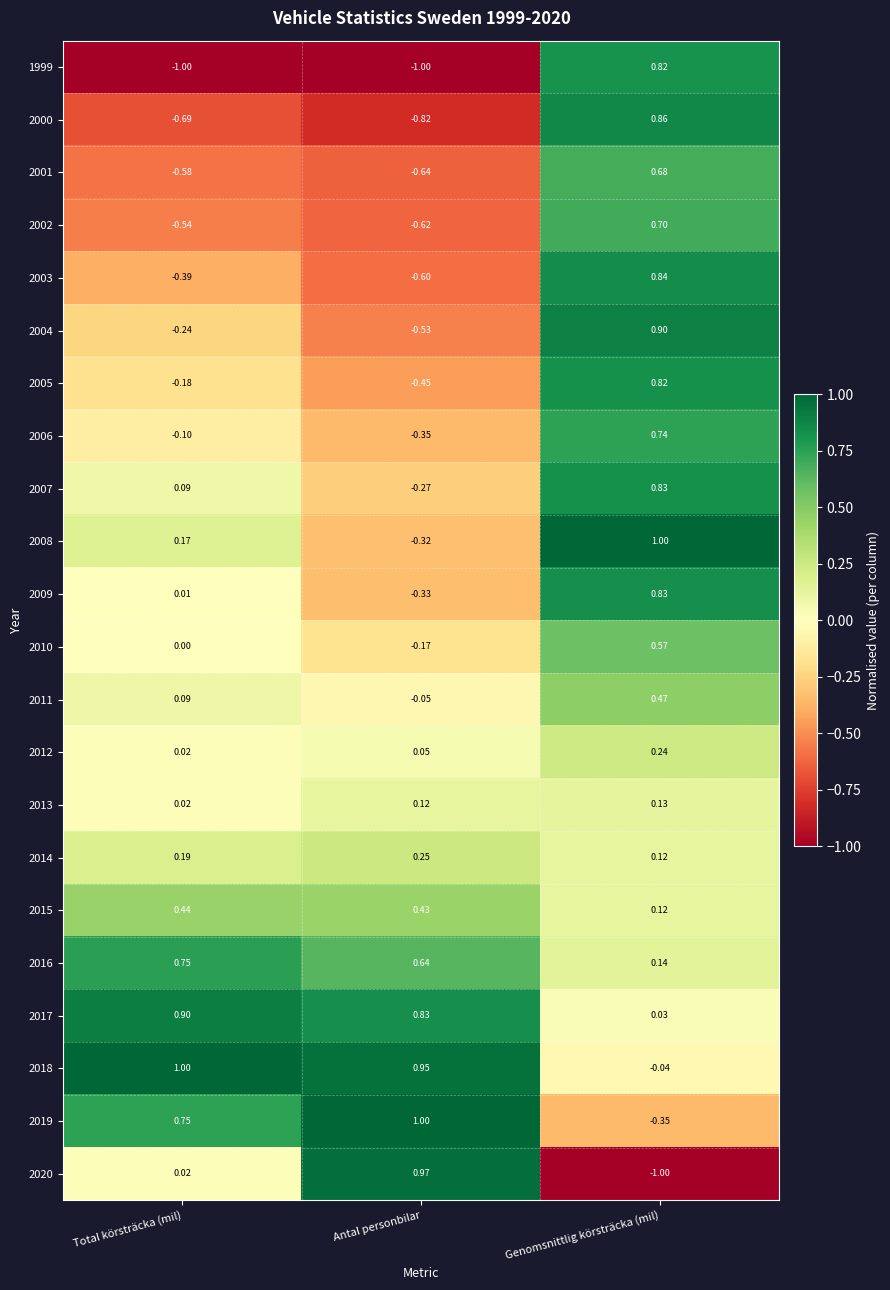

At which category is the sum across all series the highest?

Genomsnittlig körsträcka (mil)